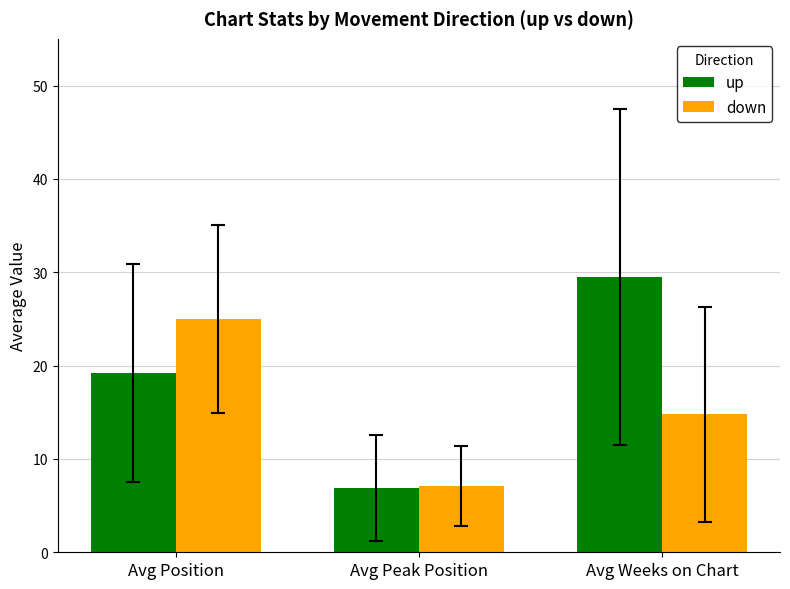

How many series are shown in this chart?

2